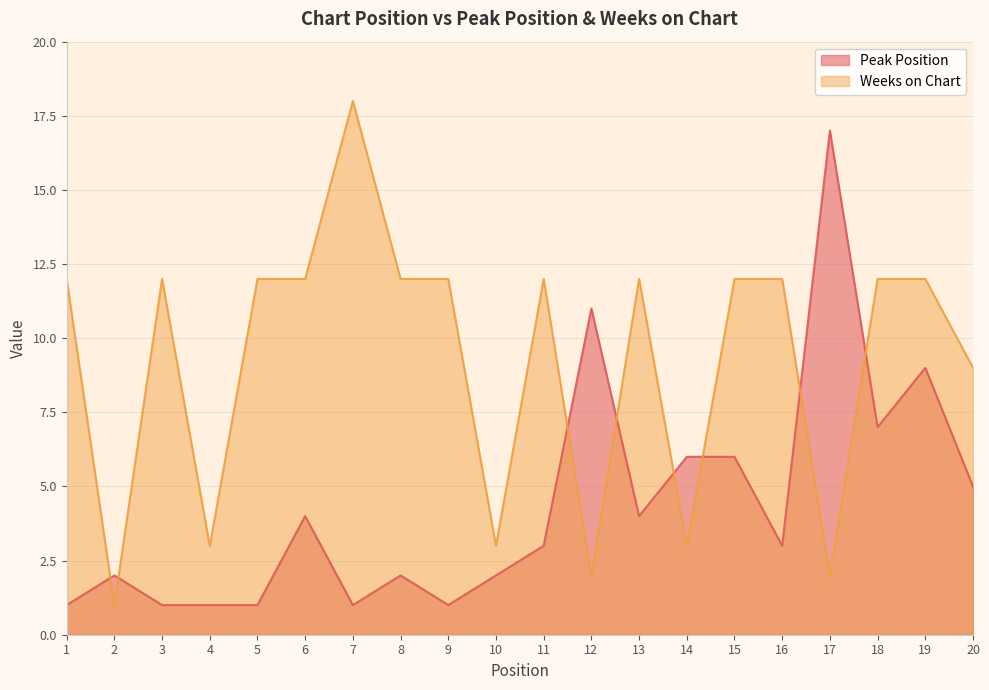

What is the difference between the highest and lowest values at 7?

17